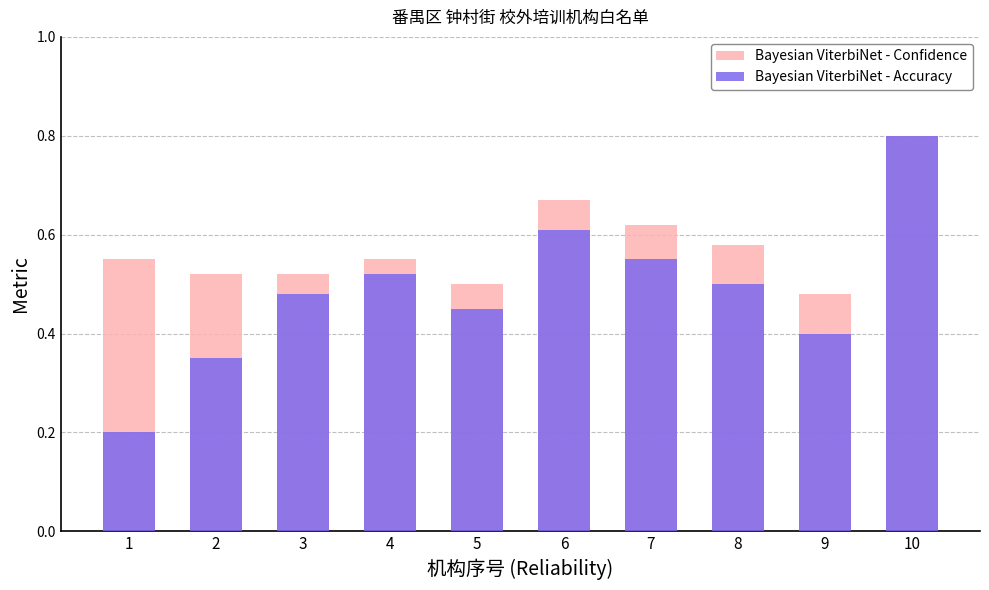

Count the Bayesian ViterbiNet - Accuracy values in the range 0 to 1.

10